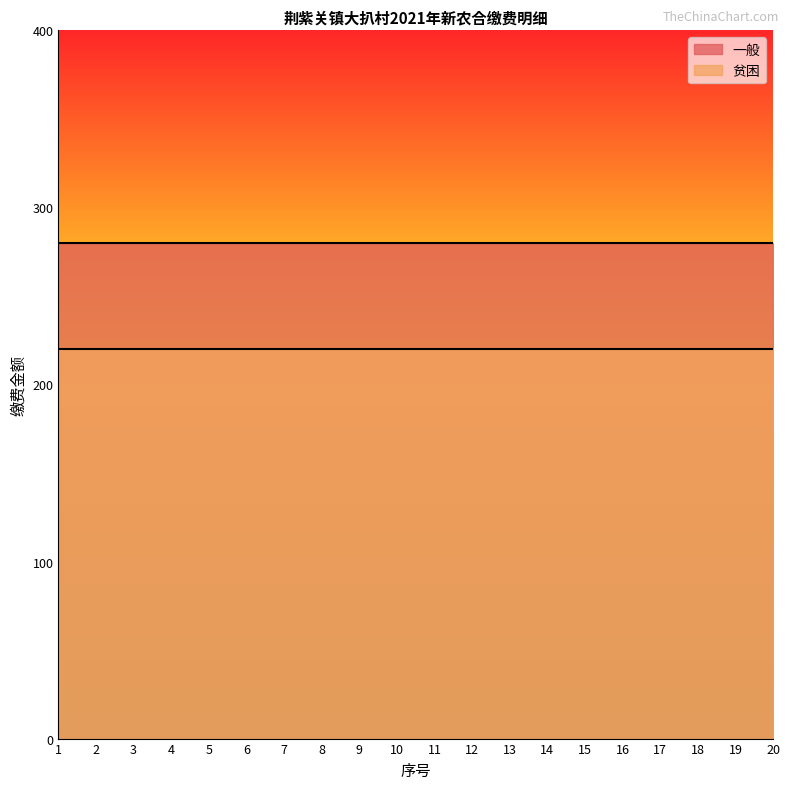

What are all the series names shown in the legend?

一般, 贫困